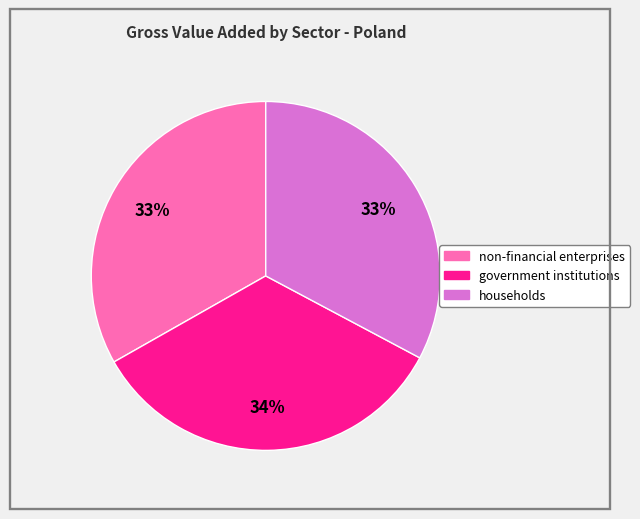

To the nearest percent, what is the difference between the largest and smallest slice percentages?

1%